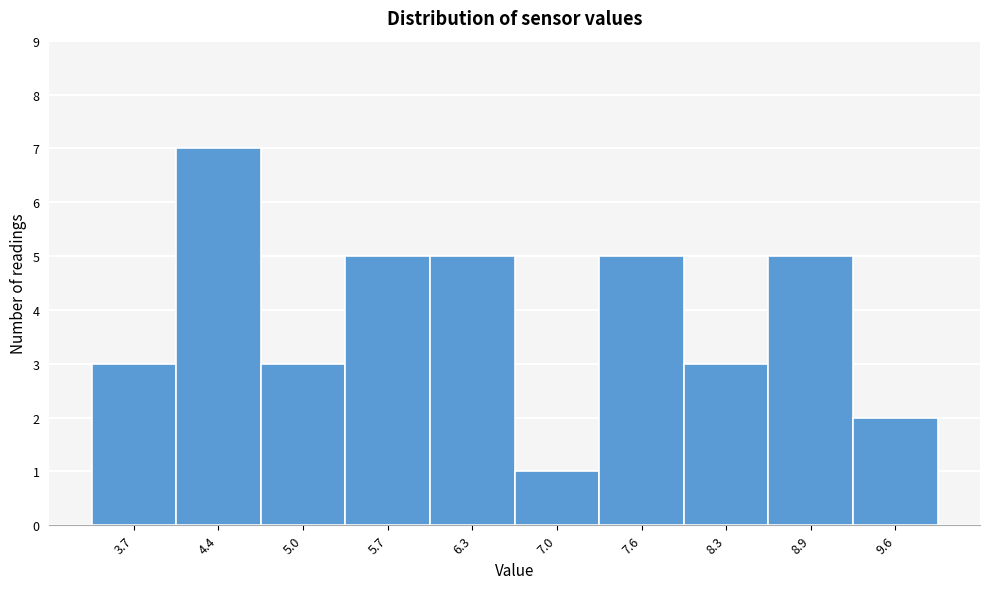

Reading left to right, list all the values displayed in this chart.

3	7	3	5	5	1	5	3	5	2